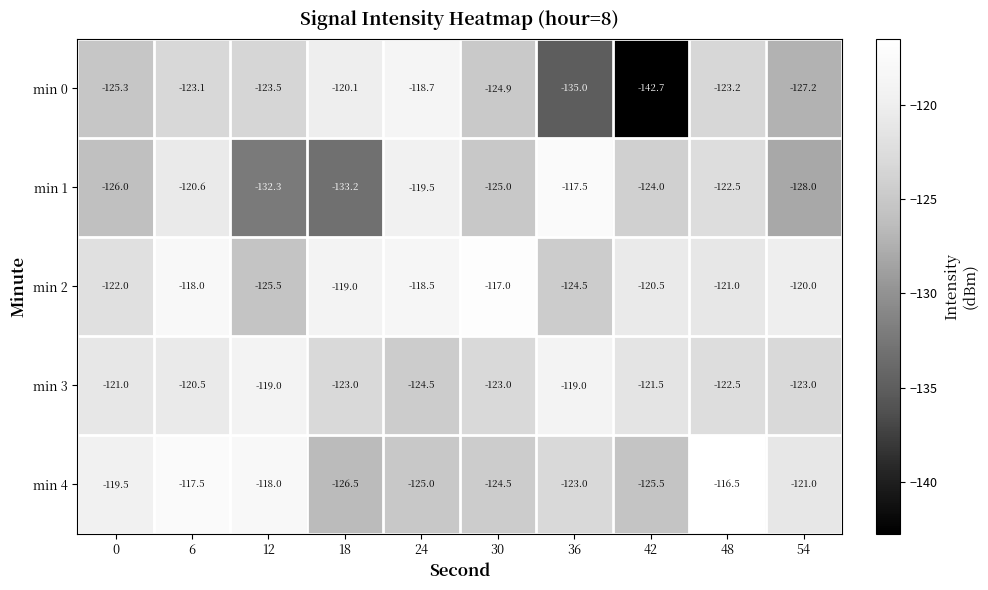

What is the minimum value shown in the chart?

-142.7